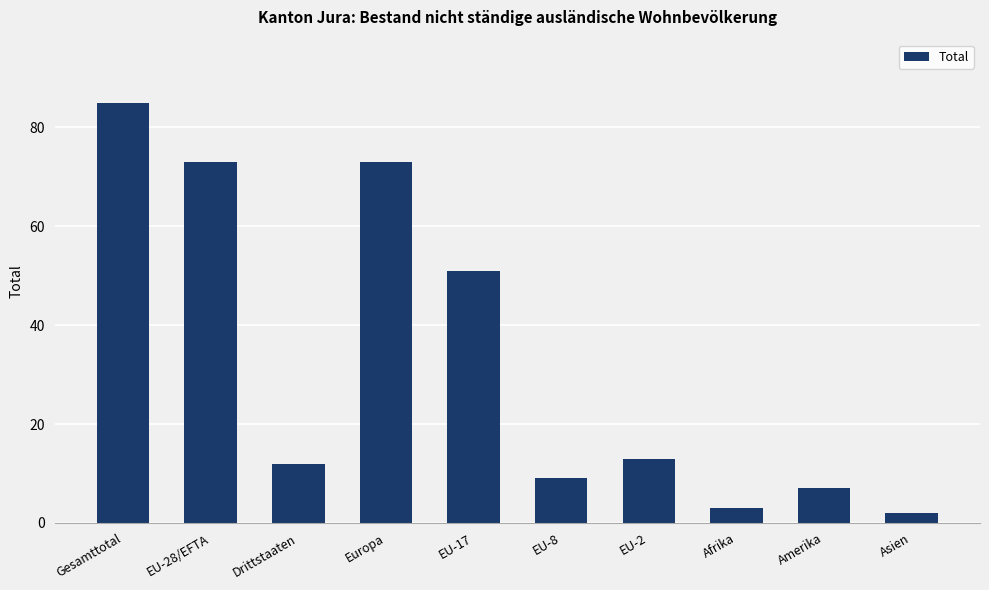

True or false: the data shows 85 at Gesamttotal.

True